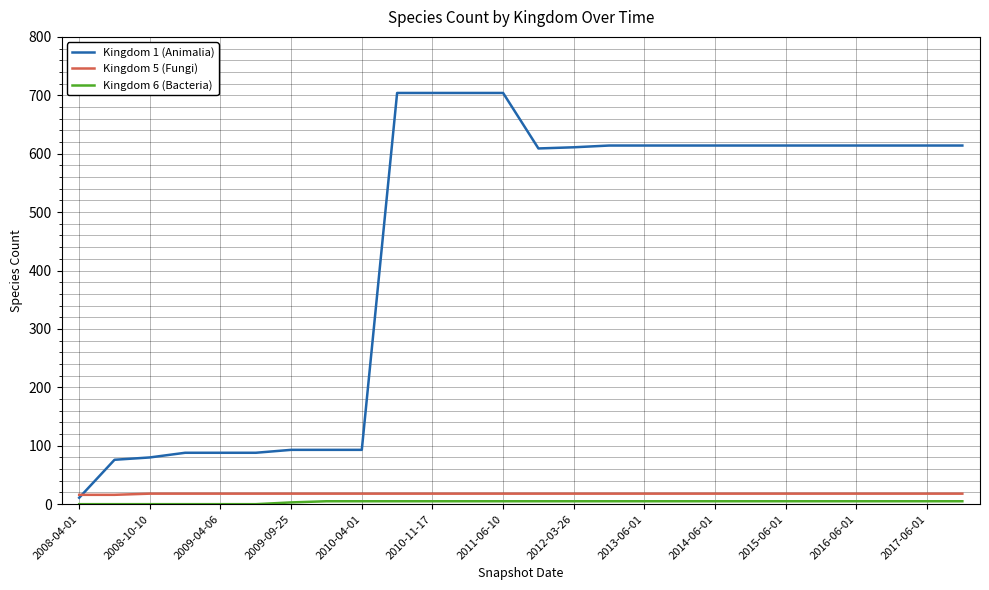

Which series has the widest spread of values?

Kingdom 1 (Animalia)